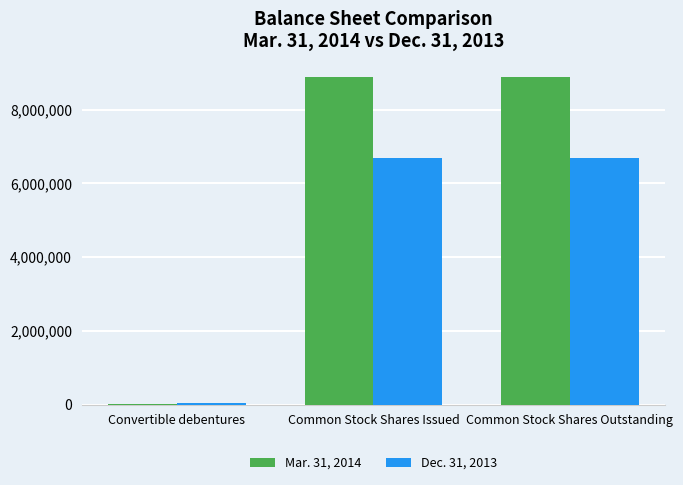

The Mar. 31, 2014 series shows 8884762 at Common Stock Shares Issued. True or false?

True